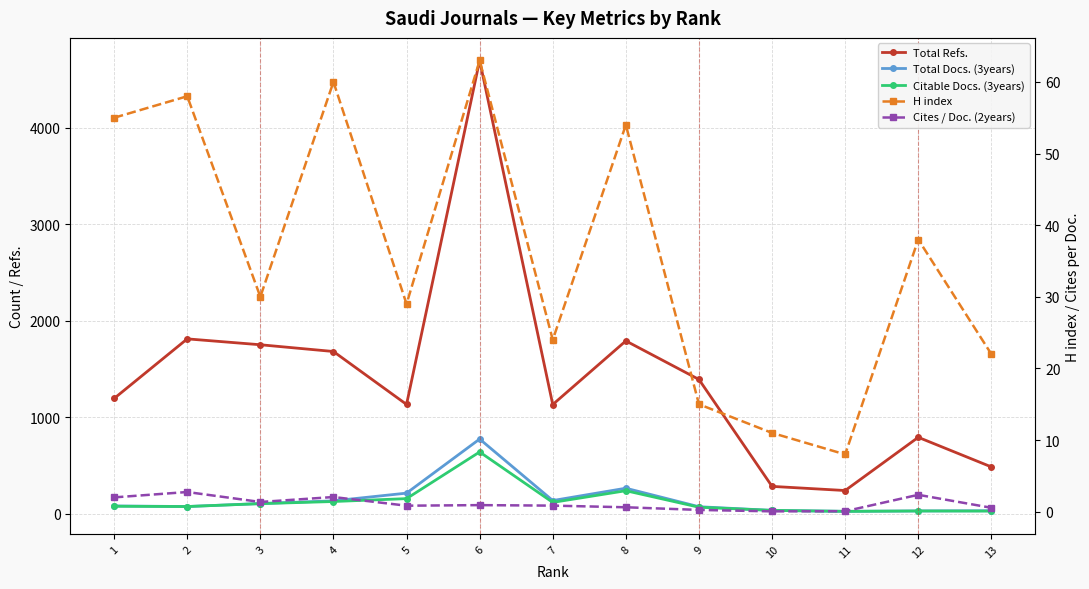

After their last crossing, which series has the higher values: Citable Docs. (3years) or H index?

Citable Docs. (3years)